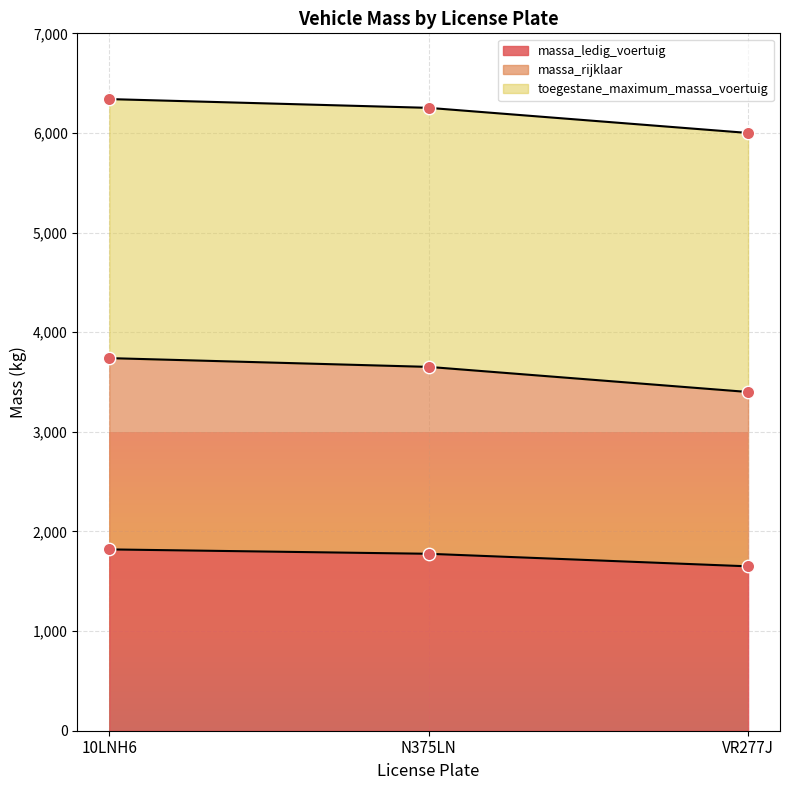

What is the maximum value for massa_ledig_voertuig?

1820